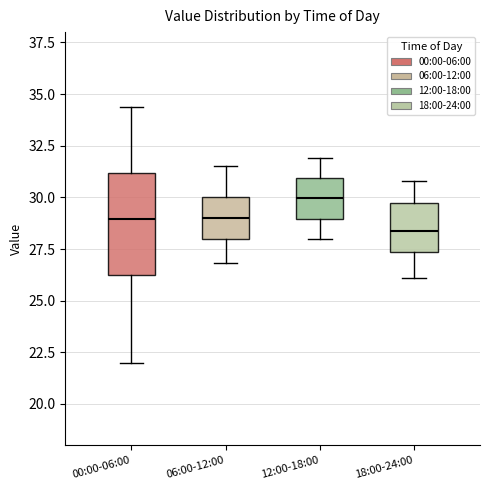

Which box is the tallest, from its lower edge to its upper edge?

00:00-06:00